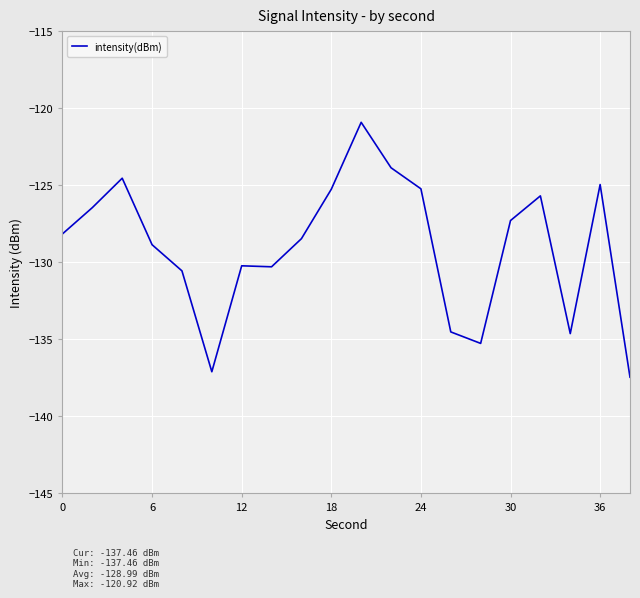

What is the average value?

-129.0